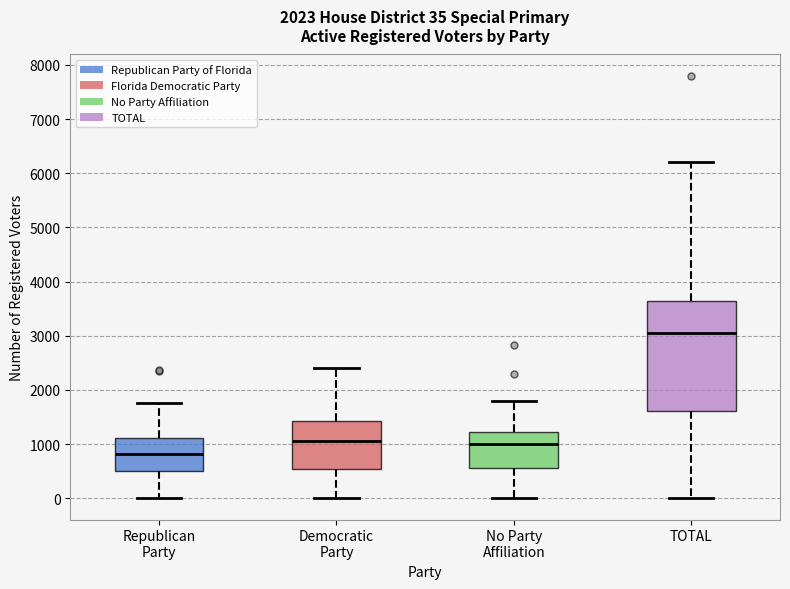

Which box's median line is the lowest?

Republican Party